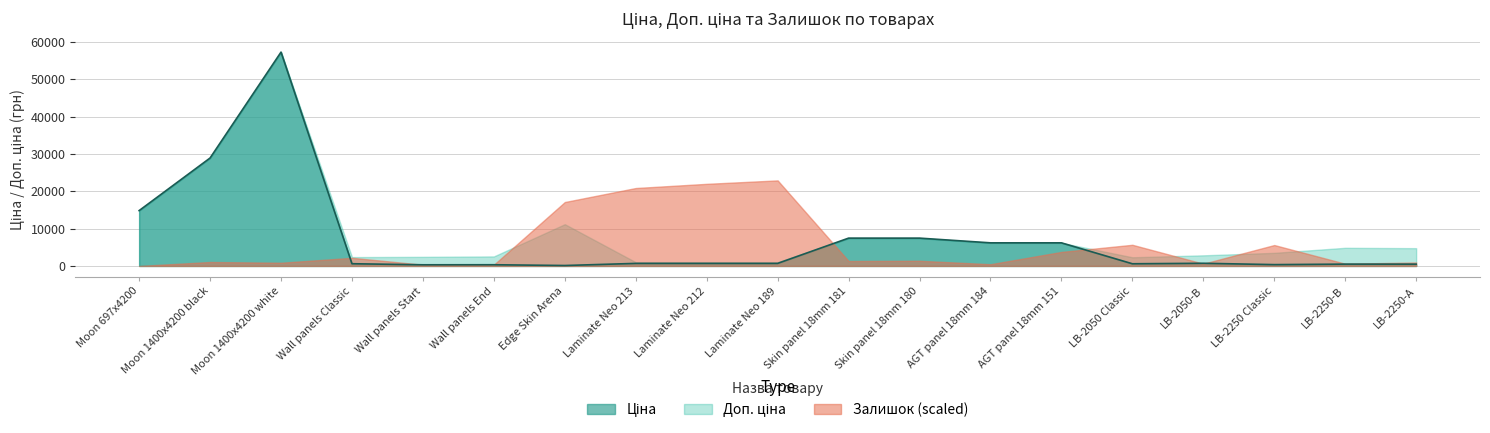

How many lines are shown in the chart?

3